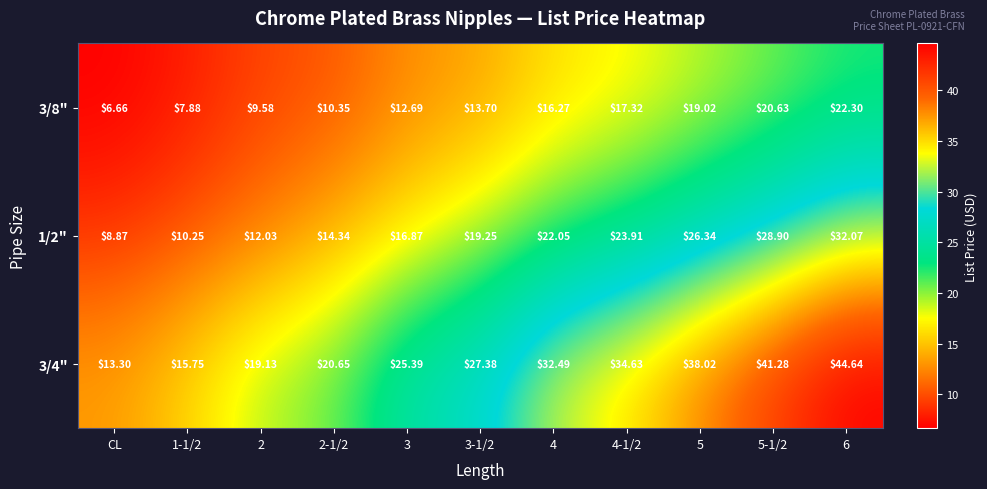

Is the value of 1/2" at 1-1/2 greater than the value of 3/8" at 6?

No